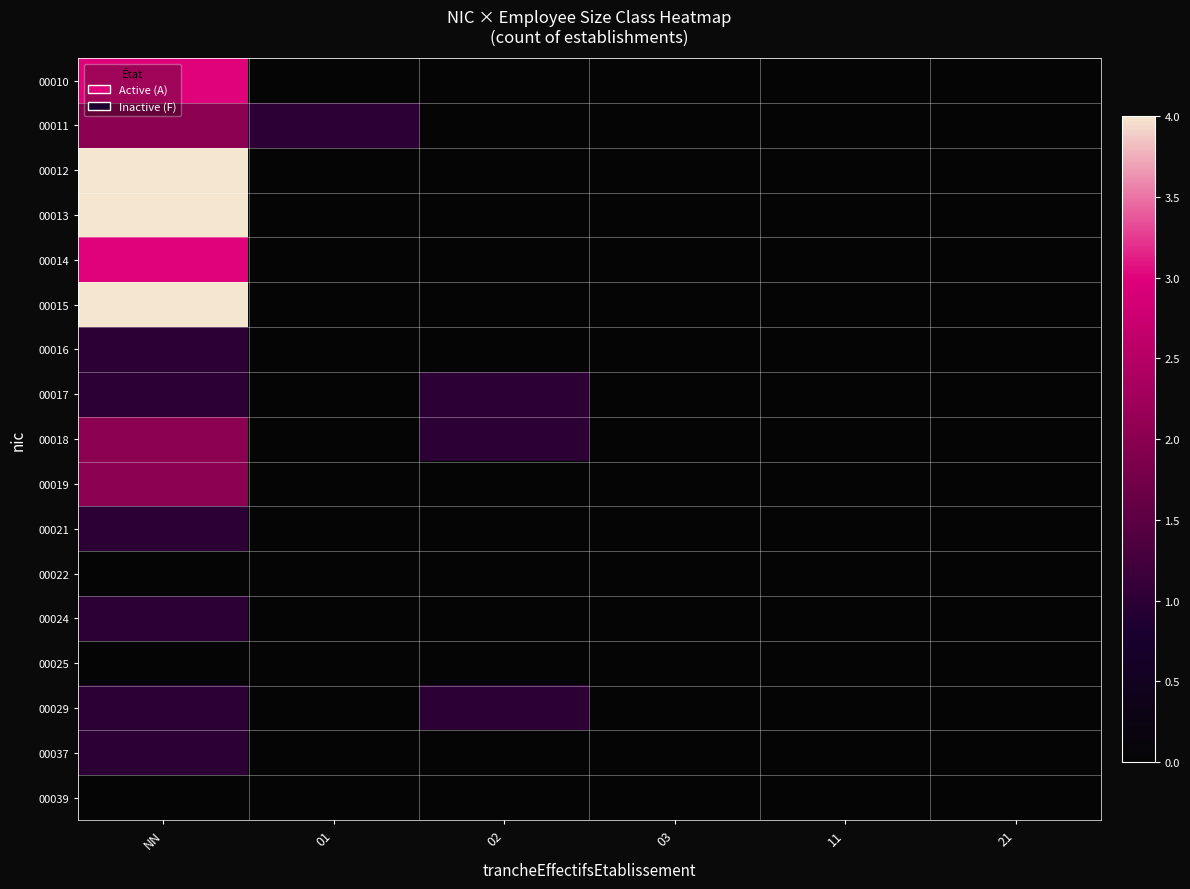

Reading left to right, what are all the values shown in this chart?

00010: NN=3	01=0	02=0	03=0	11=0	21=0
00011: NN=2	01=1	02=0	03=0	11=0	21=0
00012: NN=4	01=0	02=0	03=0	11=0	21=0
00013: NN=4	01=0	02=0	03=0	11=0	21=0
00014: NN=3	01=0	02=0	03=0	11=0	21=0
00015: NN=4	01=0	02=0	03=0	11=0	21=0
00016: NN=1	01=0	02=0	03=0	11=0	21=0
00017: NN=1	01=0	02=1	03=0	11=0	21=0
00018: NN=2	01=0	02=1	03=0	11=0	21=0
00019: NN=2	01=0	02=0	03=0	11=0	21=0
00021: NN=1	01=0	02=0	03=0	11=0	21=0
00022: NN=0	01=0	02=0	03=0	11=0	21=0
00024: NN=1	01=0	02=0	03=0	11=0	21=0
00025: NN=0	01=0	02=0	03=0	11=0	21=0
00029: NN=1	01=0	02=1	03=0	11=0	21=0
00037: NN=1	01=0	02=0	03=0	11=0	21=0
00039: NN=0	01=0	02=0	03=0	11=0	21=0